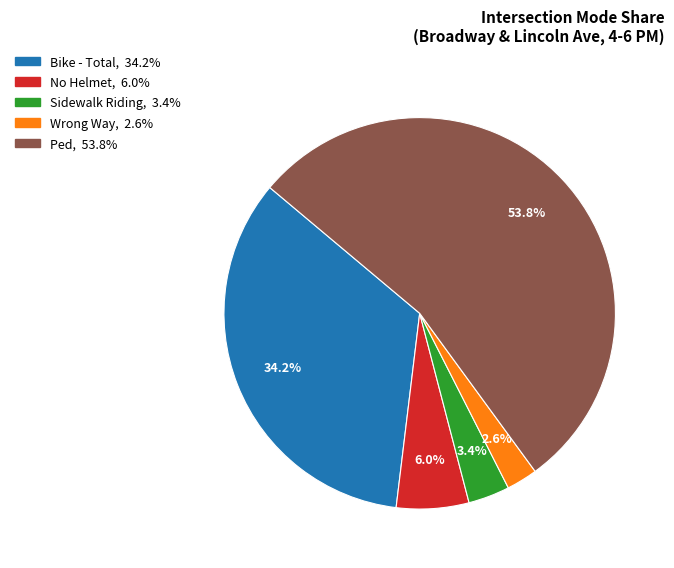

Is there a majority slice in this chart?

Yes